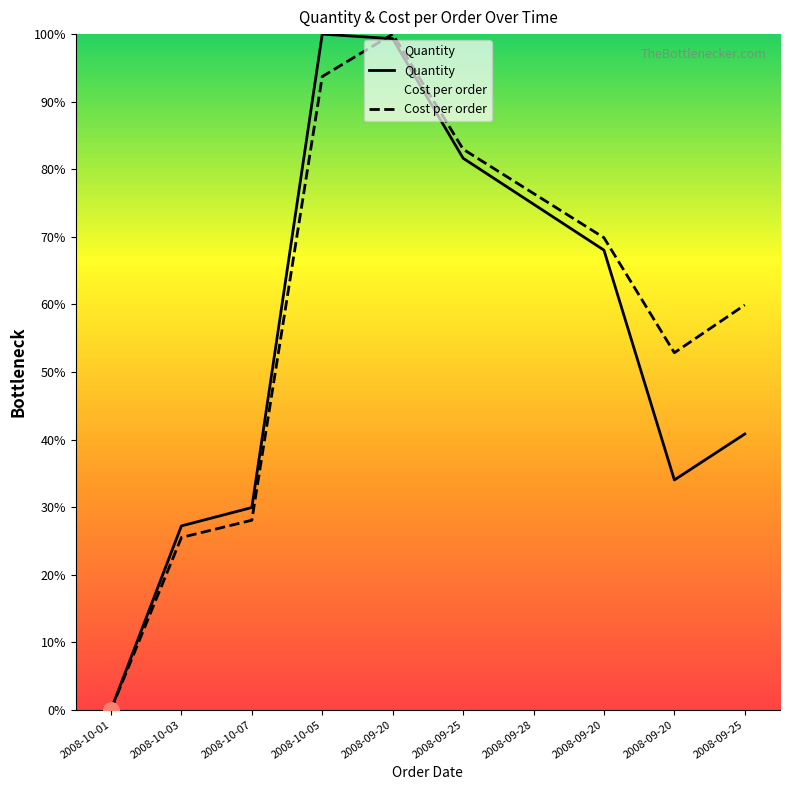

Which series has the largest total across all categories?

Cost per order